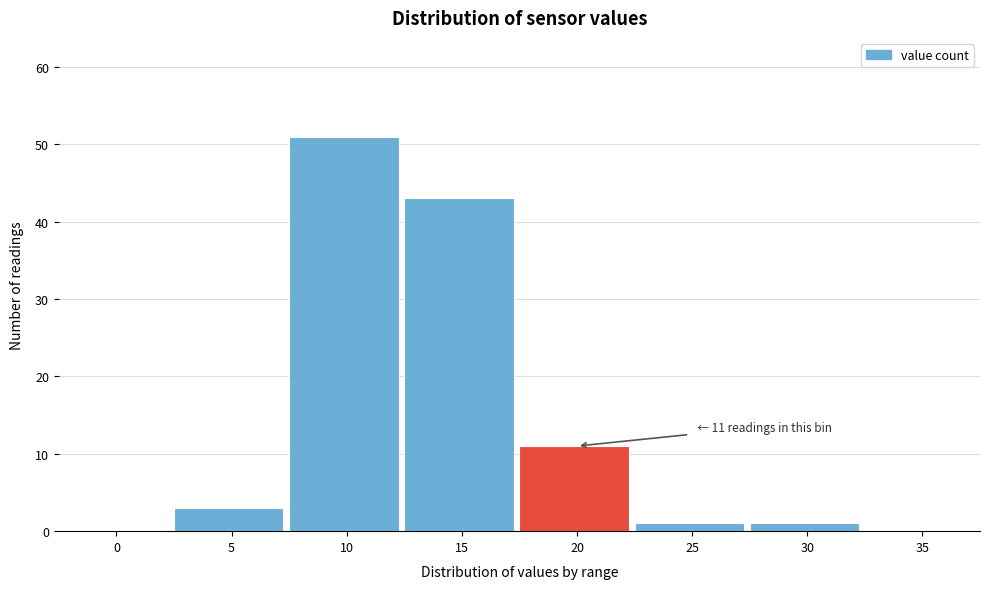

Reading right to left, what are all the values shown in this chart?

35=0	30=1	25=1	20=11	15=43	10=51	5=3	0=0